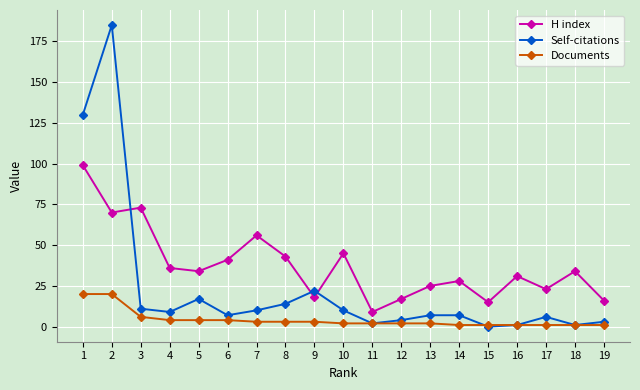

Rank the series by their maximum value, from lowest to highest.

Documents, H index, Self-citations